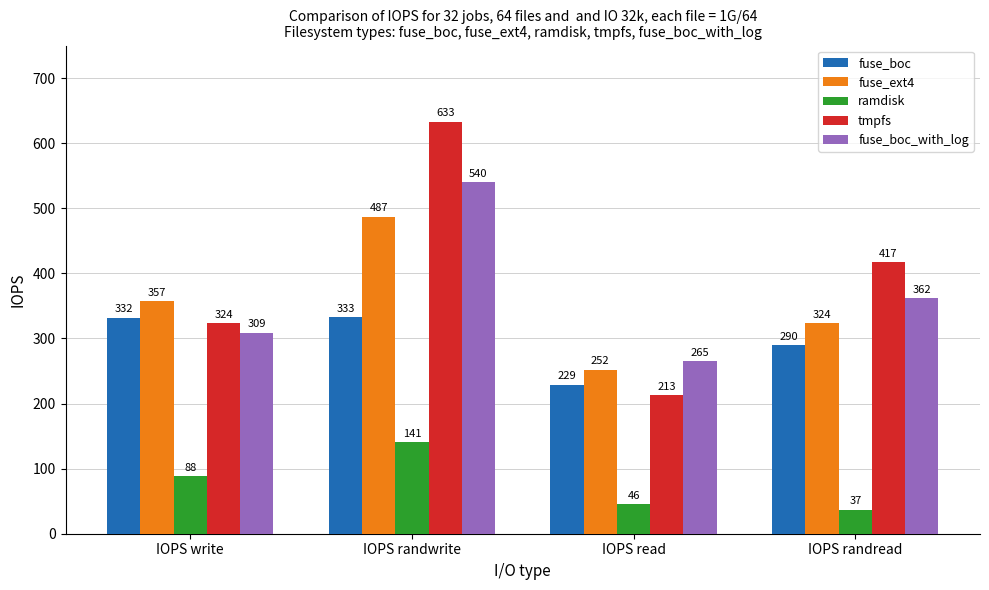

What is the difference between the highest and lowest values at IOPS read?

219